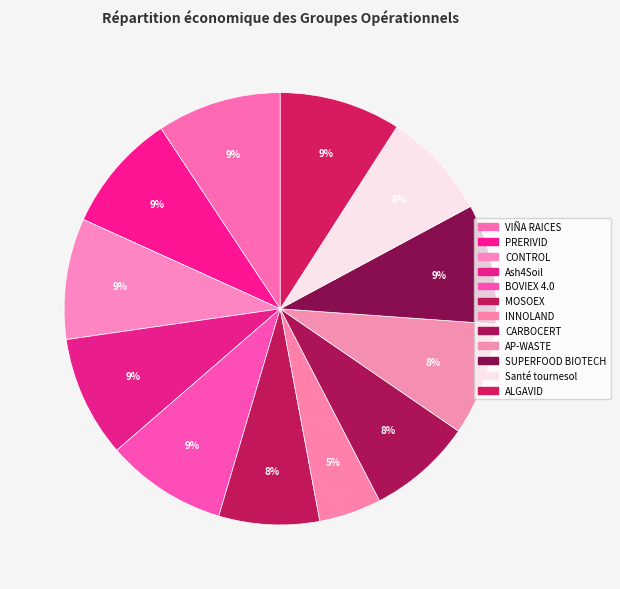

What percentage do ALGAVID and VIÑA RAICES together represent?

18.4%